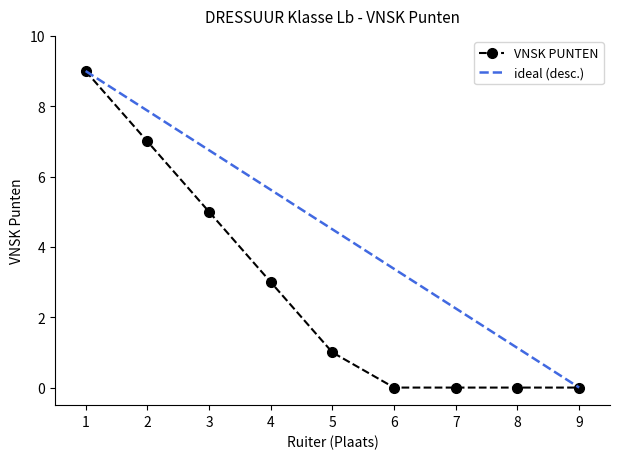

How many values are between 0 and 5?

7